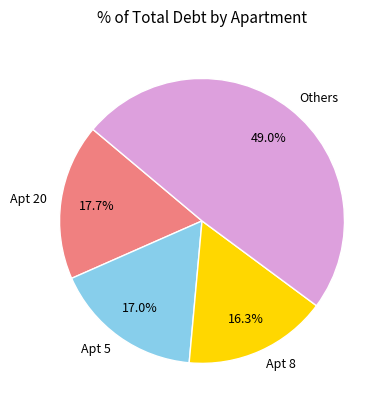

Between Apt 20 and Apt 8, which is larger?

Apt 20